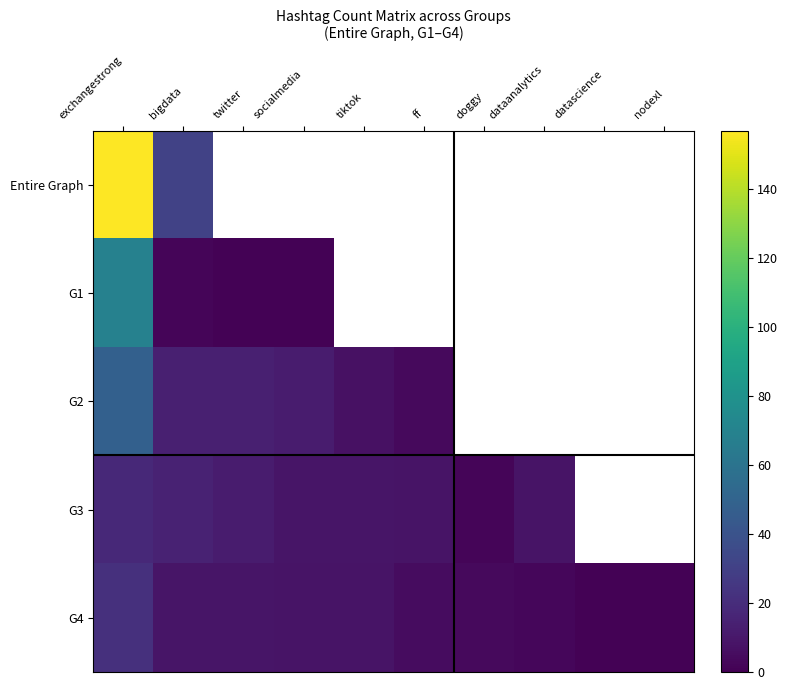

The G3 series shows 3.1 at bigdata. True or false?

False